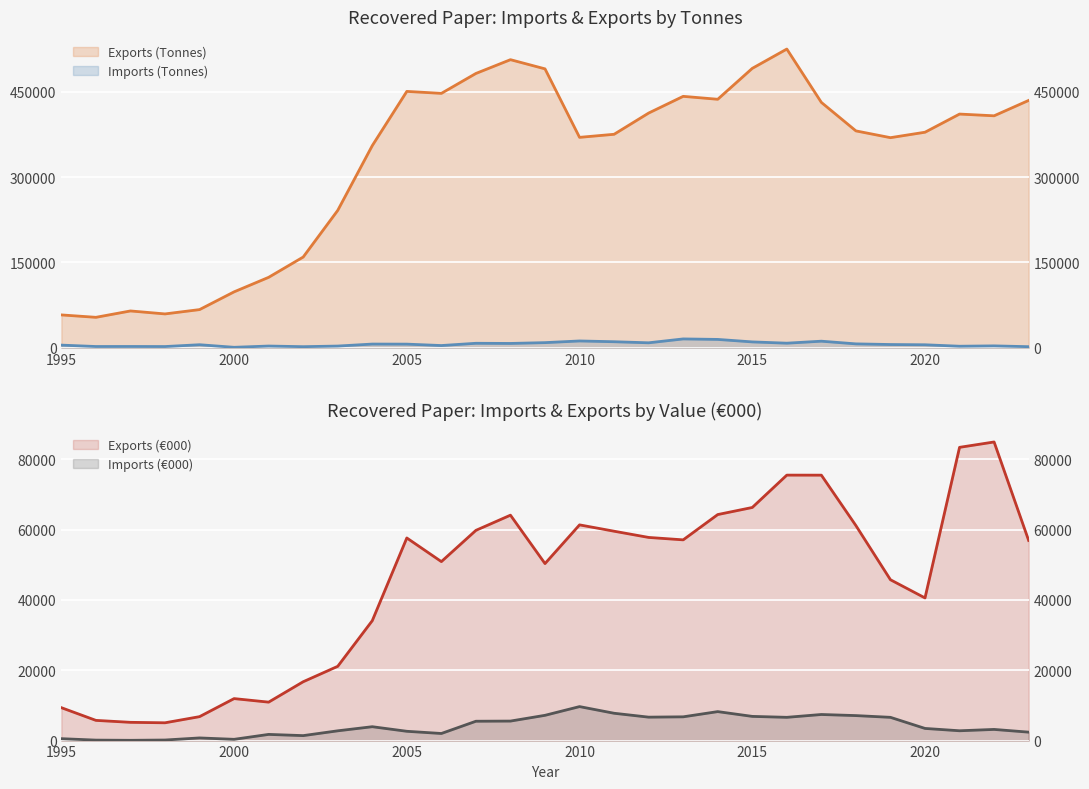

What is the smallest value displayed?

78